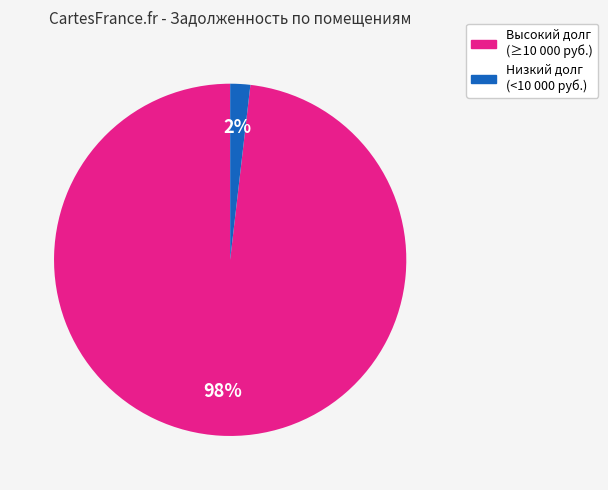

To the nearest percent, what is the average slice percentage?

50%